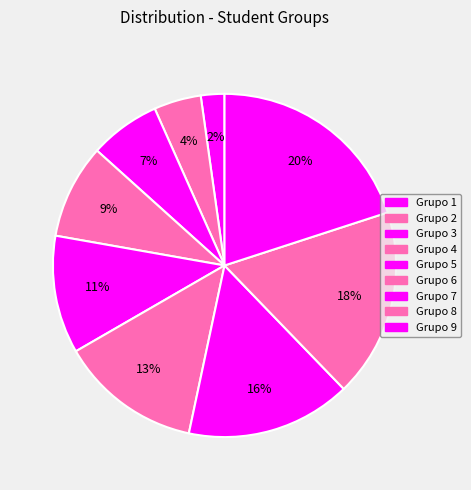

Between Grupo 2 and Grupo 9, which is larger?

Grupo 9